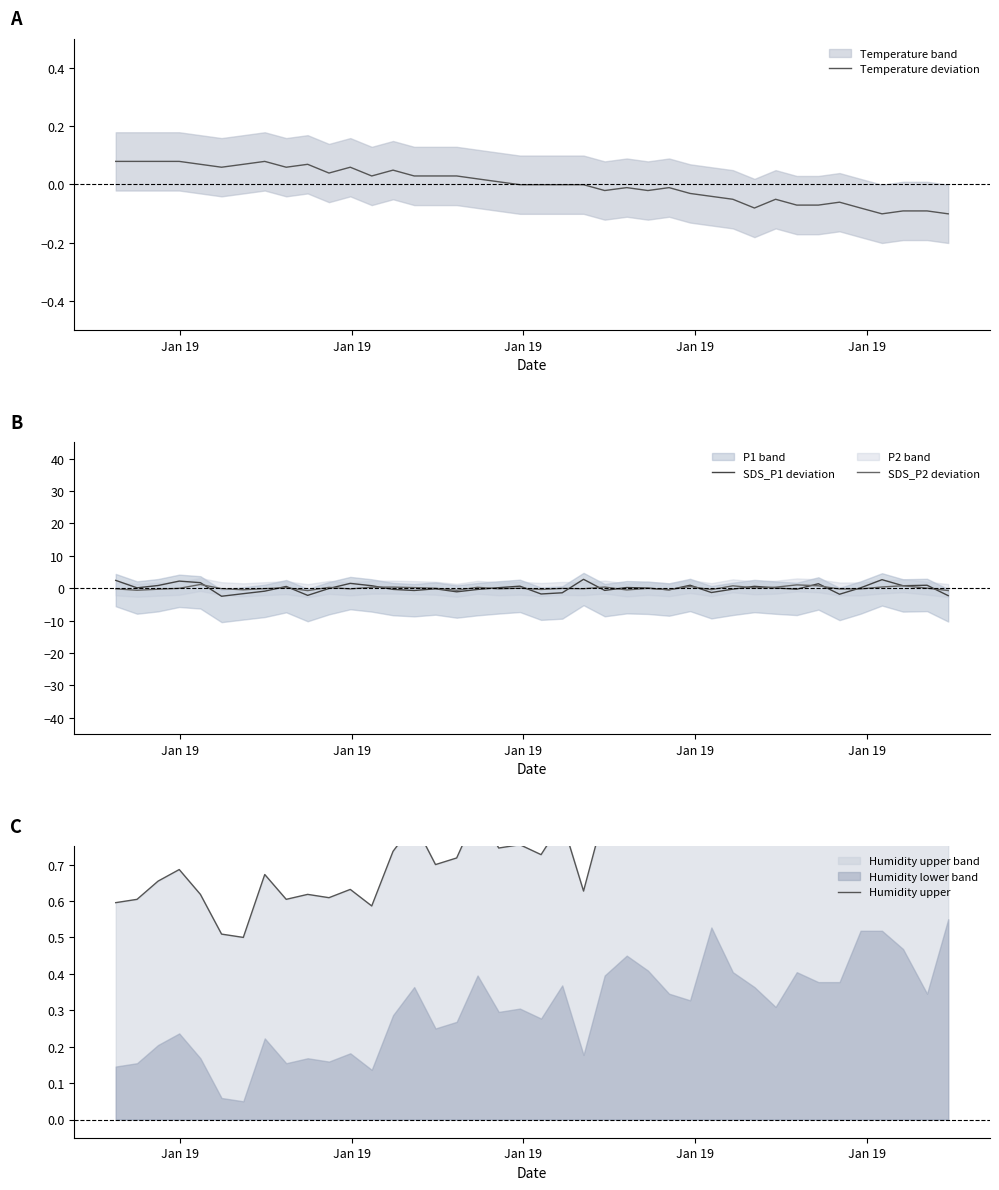

Reading left to right, extract all data points from this chart.

Temperature deviation: 0.1	0.1	0.1	0.1	0.1	0.1	0.1	0.1	0.1	0.1	0.0	0.1	0.0	0.0	0.0	0.0	0.0	0.0	0.0	-0.0	-0.0	-0.0	-0.0	-0.0	-0.0	-0.0	-0.0	-0.0	-0.0	-0.1	-0.1	-0.1	-0.1	-0.1	-0.1	-0.1	-0.1	-0.1	-0.1	-0.1
SDS_P1 deviation: 2.4	0.1	0.8	2.2	1.7	-2.5	-1.7	-0.9	0.5	-2.2	-0.1	1.5	0.7	-0.4	-0.7	-0.2	-1.1	-0.4	0.1	0.6	-1.8	-1.4	2.7	-0.7	0.2	0.0	-0.5	0.9	-1.4	-0.3	0.6	0.1	-0.3	1.4	-1.9	0.1	2.6	0.7	0.9	-2.3
SDS_P2 deviation: -0.2	-0.7	-0.3	-0.1	1.1	-0.2	-0.5	-0.2	0.1	-0.8	0.2	-0.2	0.3	0.3	0.2	-0.0	-0.7	0.3	-0.2	-0.0	-0.4	-0.1	-0.2	0.3	-0.6	-0.1	-0.5	0.5	-0.5	0.7	0.1	0.3	1.0	0.7	-0.3	-0.2	0.4	0.7	-0.0	-0.7
Humidity upper: 0.6	0.6	0.7	0.7	0.6	0.5	0.5	0.7	0.6	0.6	0.6	0.6	0.6	0.7	0.8	0.7	0.7	0.8	0.7	0.8	0.7	0.8	0.6	0.8	0.9	0.9	0.8	0.8	1.0	0.9	0.8	0.8	0.9	0.8	0.8	1.0	1.0	0.9	0.8	1.0